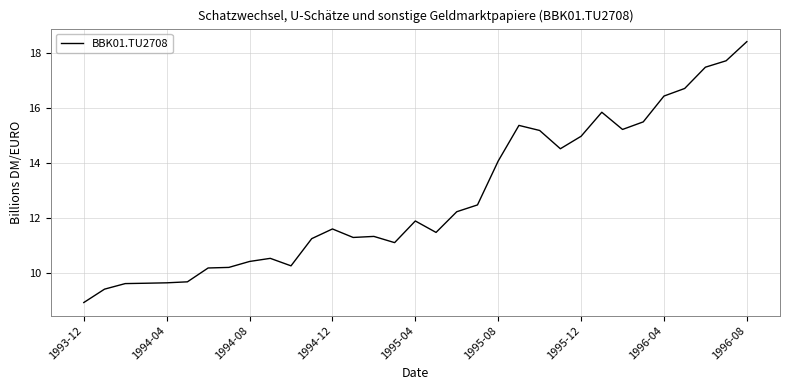

What is the difference between the maximum and minimum values?

9.5